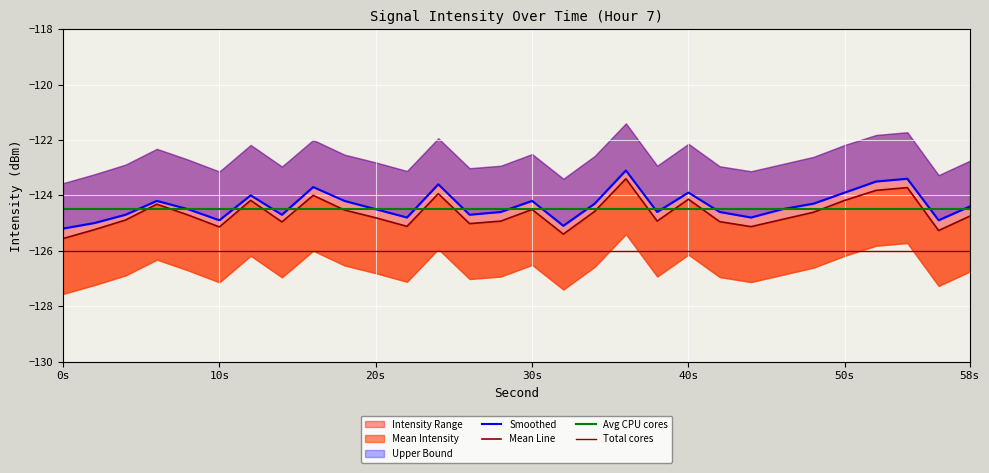

What is the total value across all series at 54?

-247.1